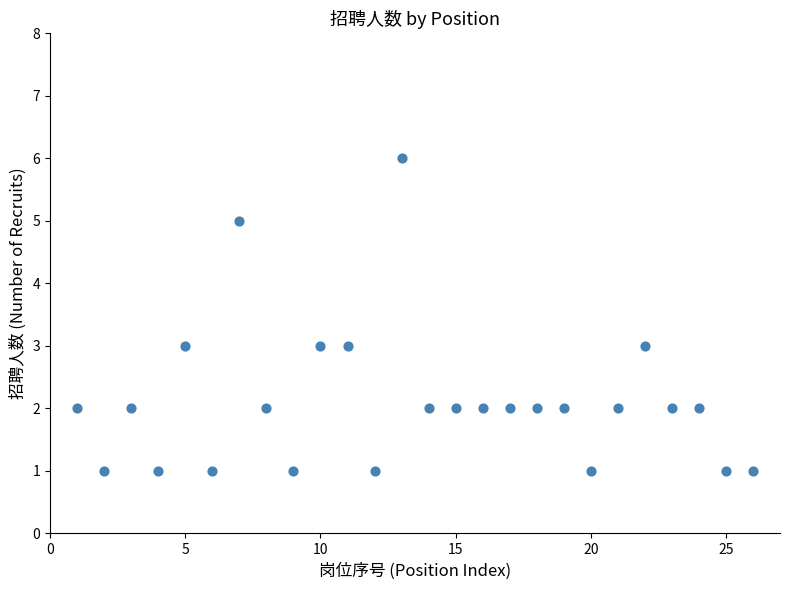

What is the range of Y values (max minus min)?

5